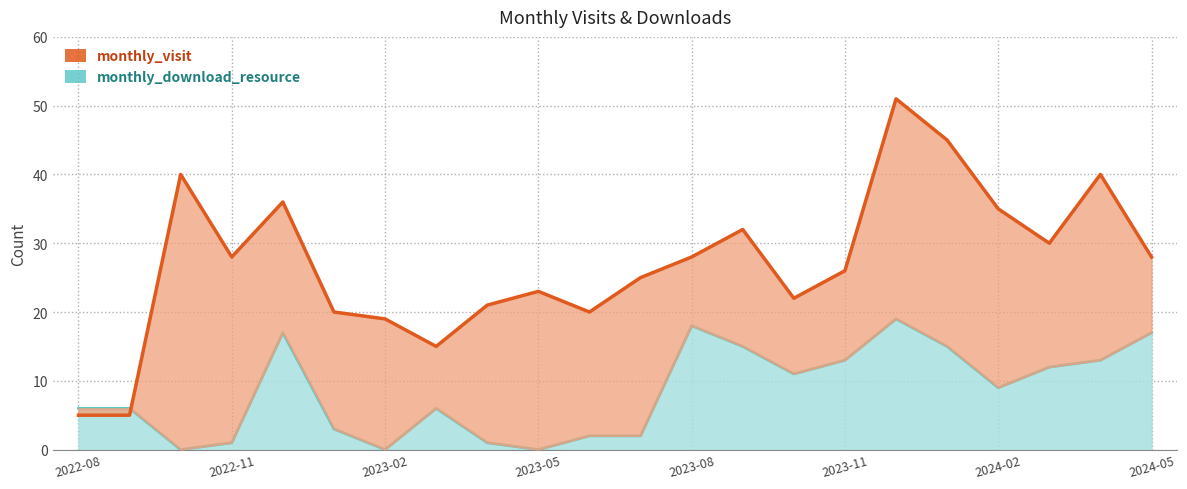

List the series in order of their overall mean, highest first.

monthly_visit, monthly_download_resource